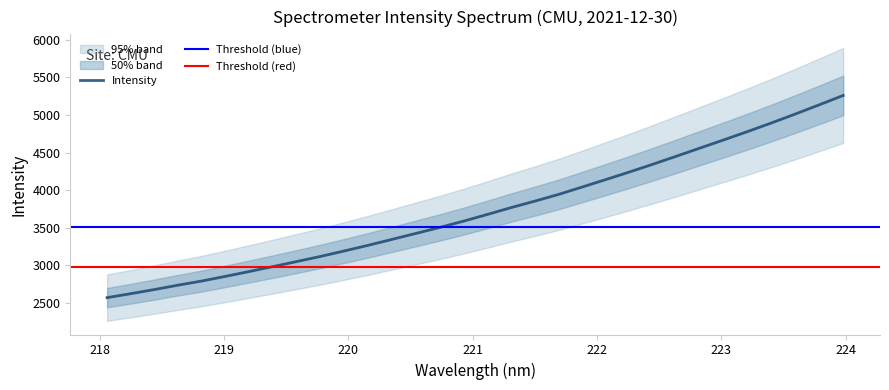

The chart shows a value of 4674.2 at 223.0264. True or false?

True